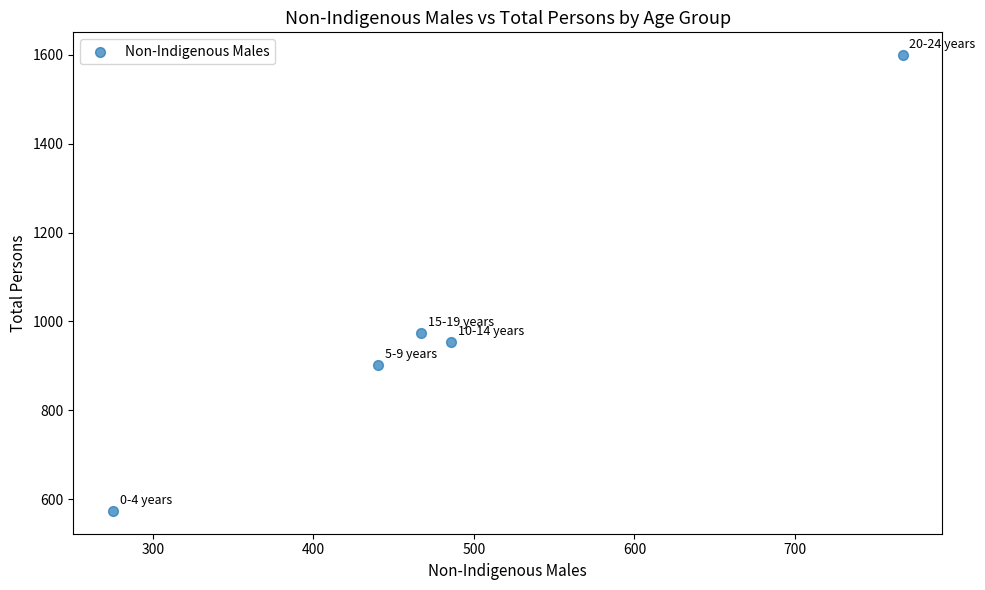

What Y value in the scatter plot is closest to 1086?

974